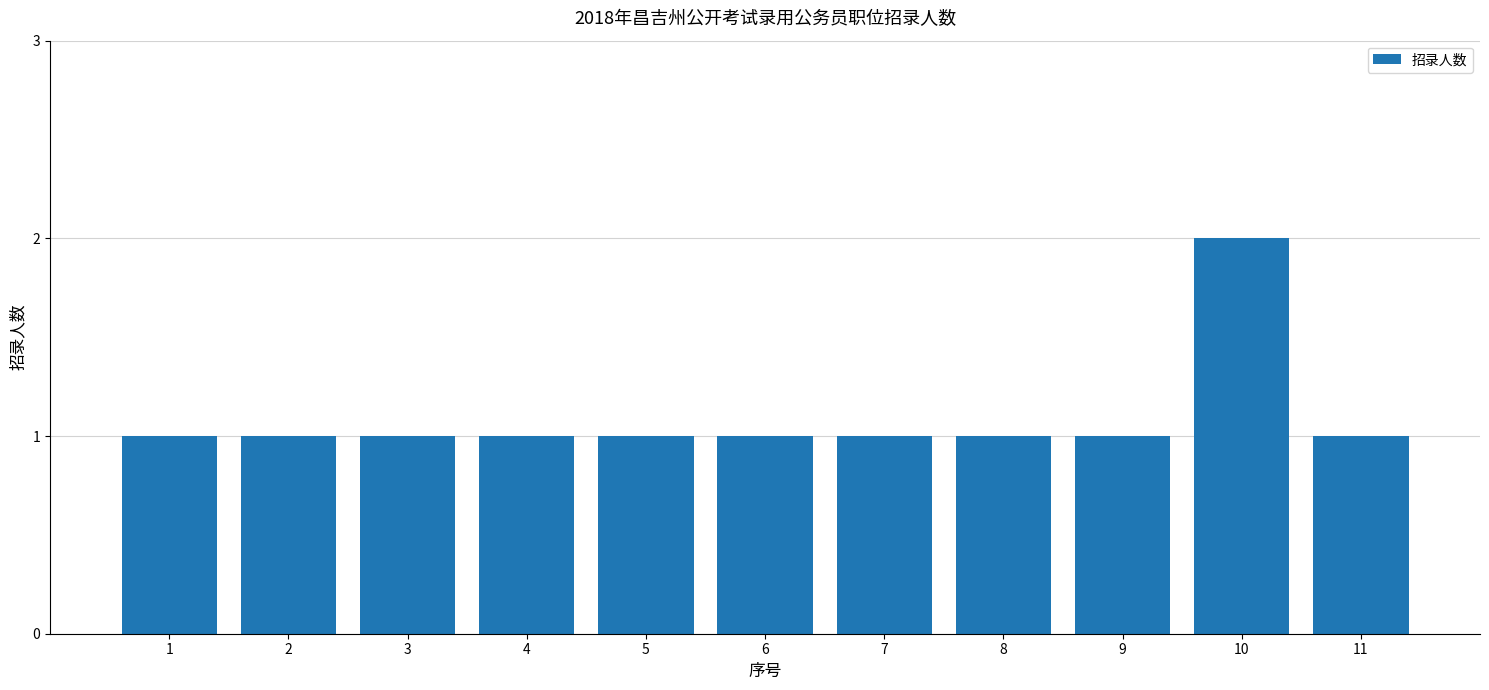

At which category does the chart reach its peak across all series?

10